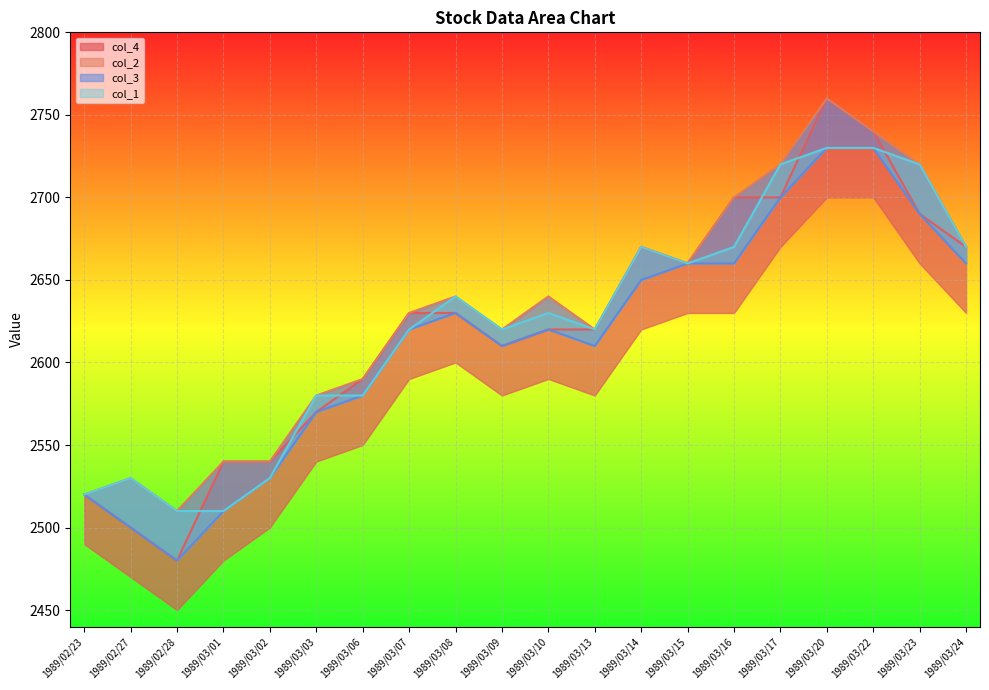

At which category is the sum across all series the highest?

1989/03/20